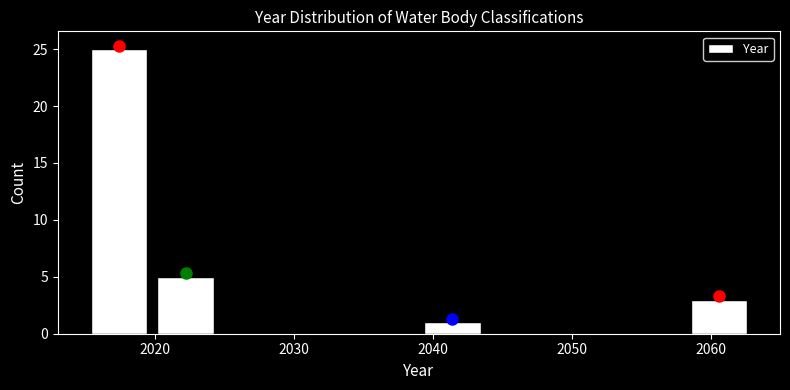

Reading left to right, transcribe this chart: for each bar, give the range it covers on the x-axis and its height. Neither the bar edges nor the heights are printed on the chart, so give them approximately, as read against the axes.

2015.0 to 2019.8: 25
2019.8 to 2024.6: 5
2024.6 to 2029.4: 0
2029.4 to 2034.2: 0
2034.2 to 2039.0: 0
2039.0 to 2043.8: 1
2043.8 to 2048.6: 0
2048.6 to 2053.4: 0
2053.4 to 2058.2: 0
2058.2 to 2063.0: 3